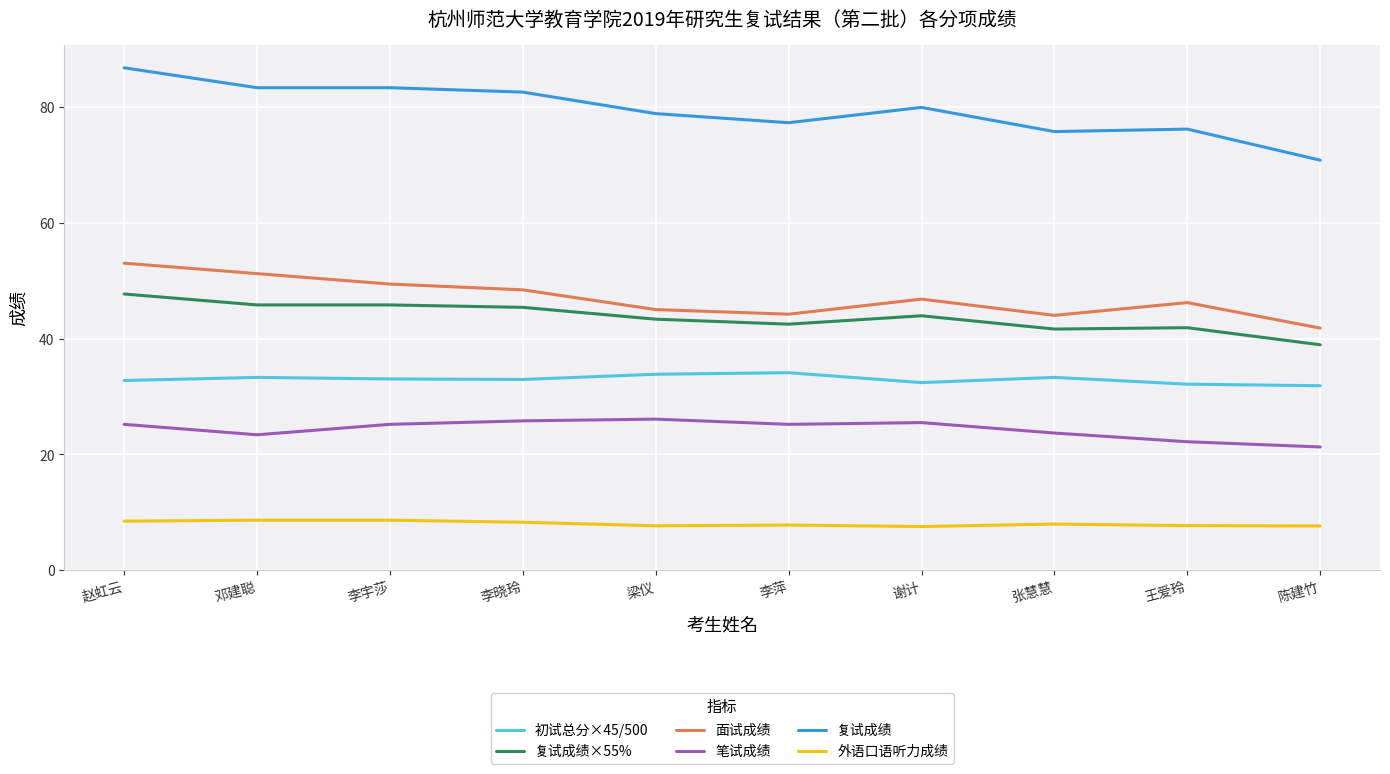

True or false: 复试成绩 has a value of 41.1 at 王爱玲.

False